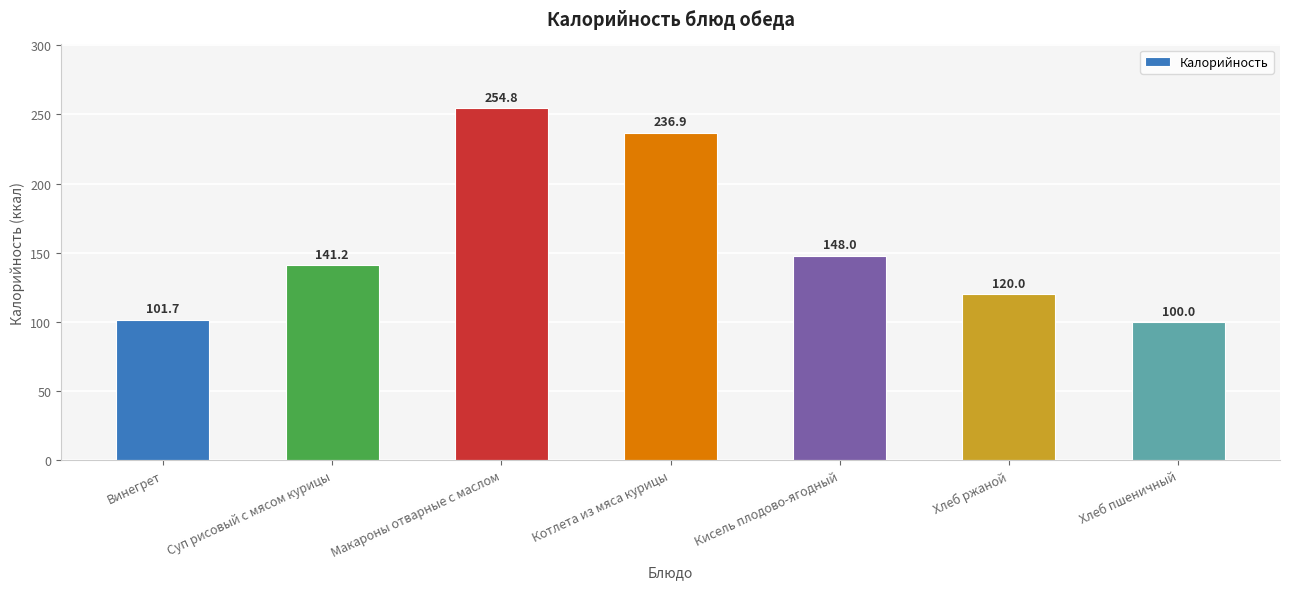

What is the approximate value at Макароны отварные с маслом?

254.8